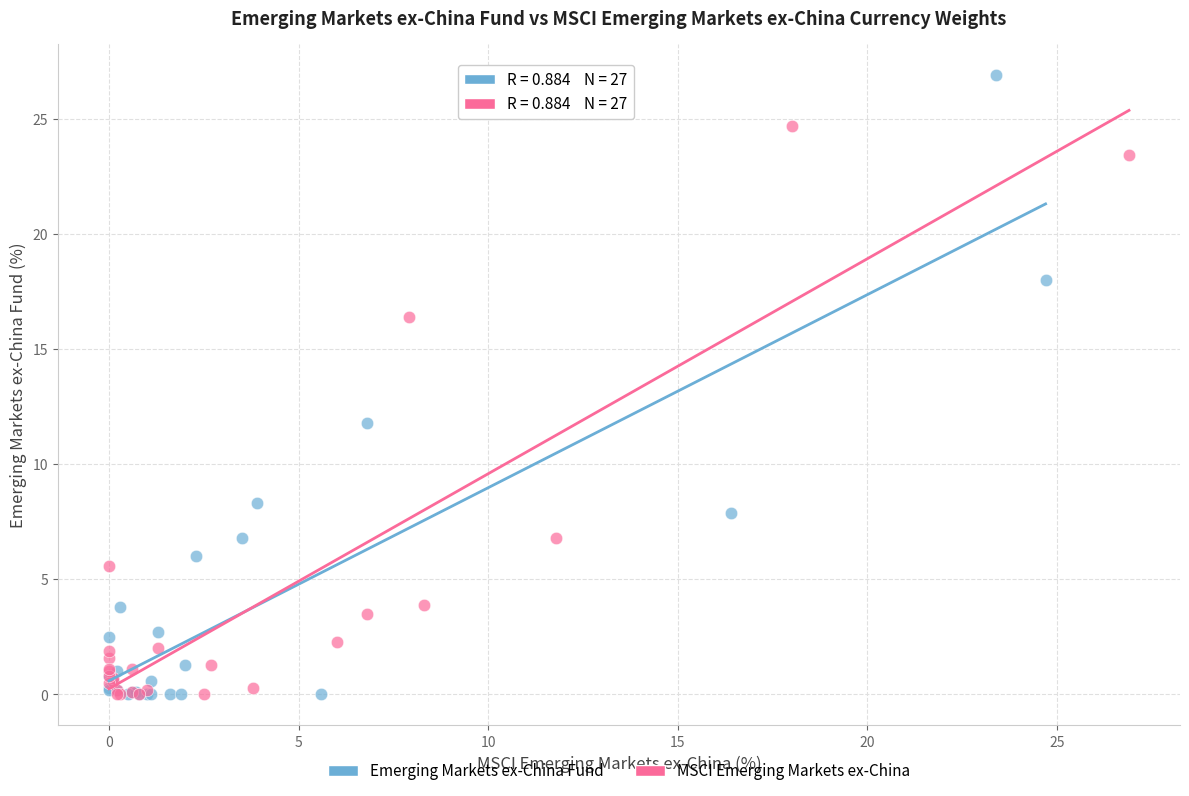

Which series has the largest Y range (max minus min)?

Emerging Markets ex-China Fund